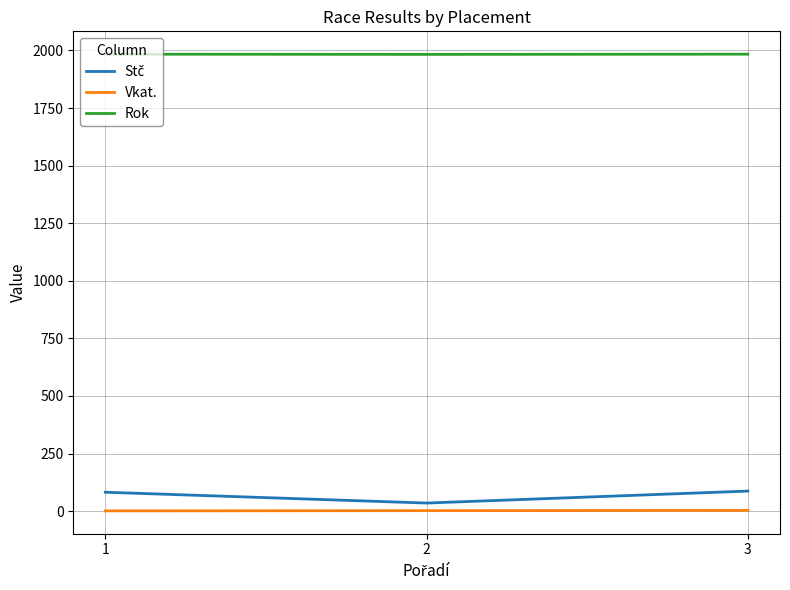

The value of Rok at 1 is 1984. True or false?

True